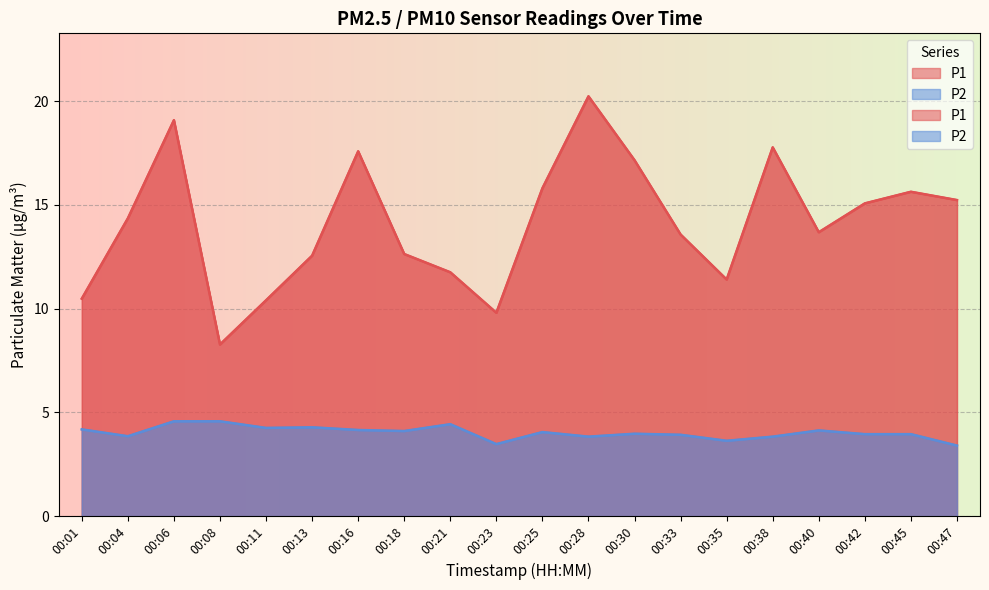

Rank the series by their maximum value, from lowest to highest.

P2, P1